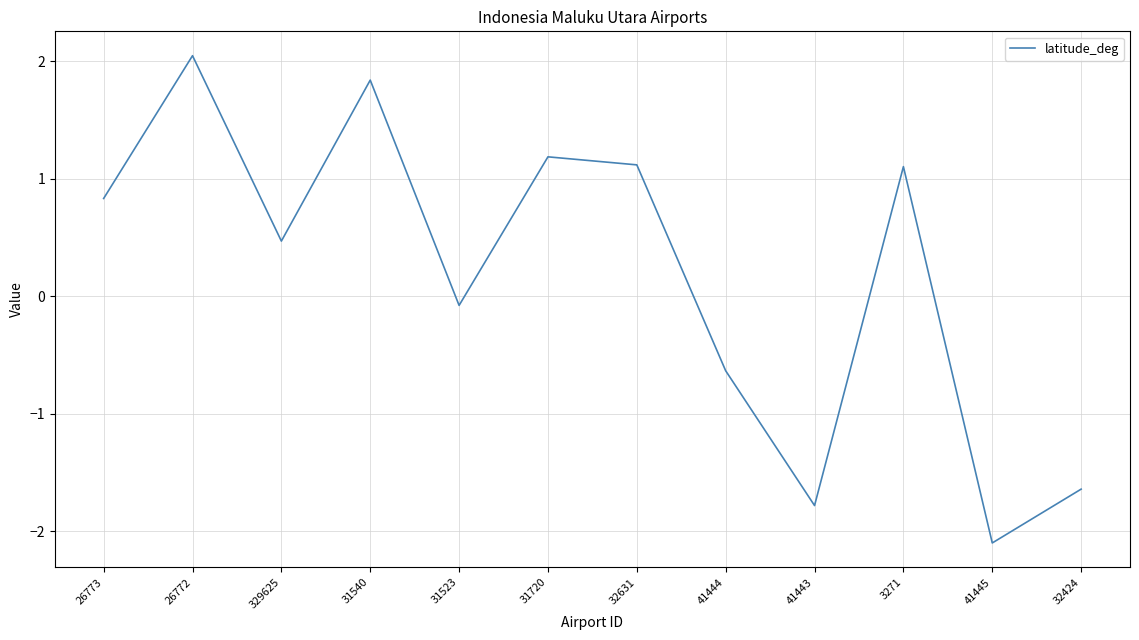

How many distinct data groups are displayed?

1